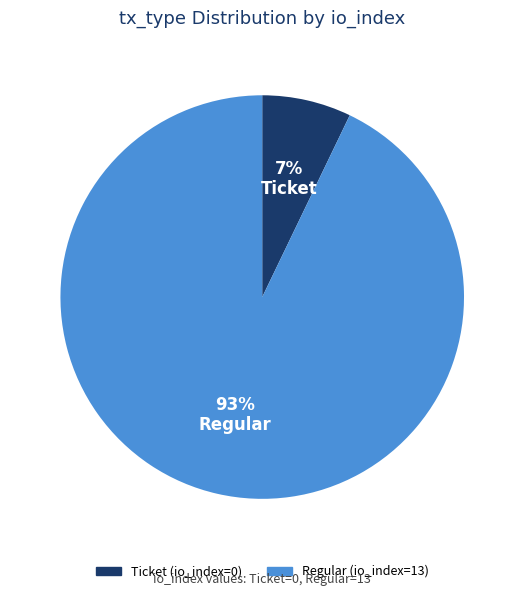

To the nearest percent, what is the average slice percentage?

50%